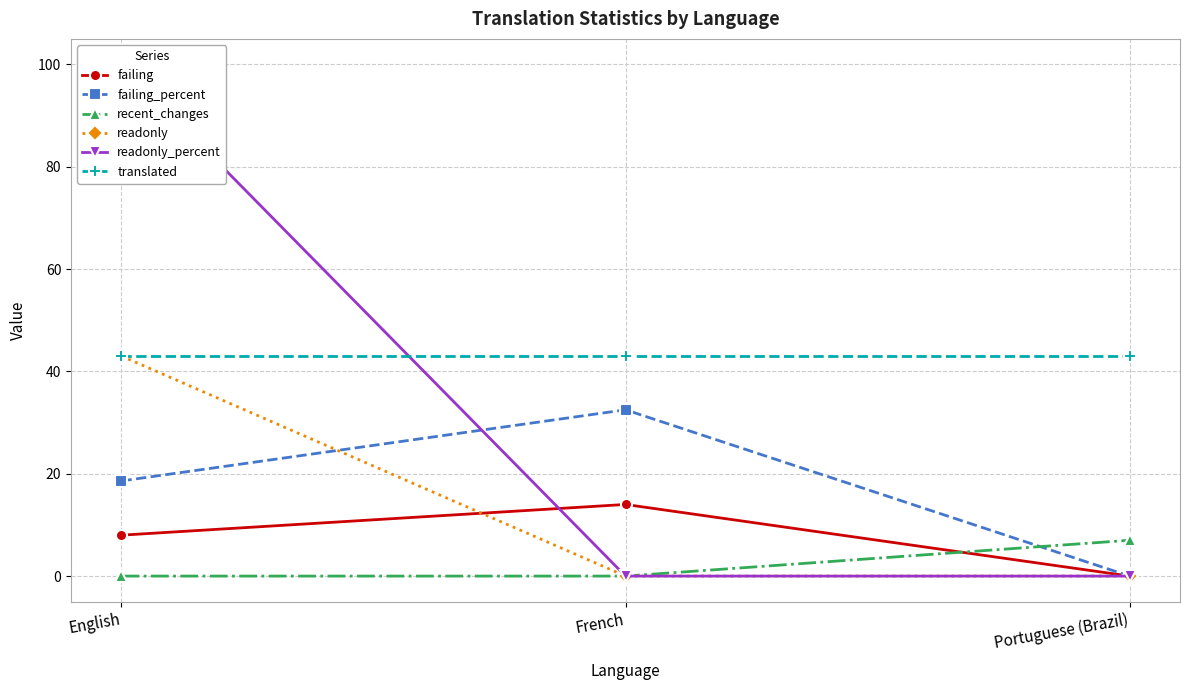

Which series has the largest range (max minus min)?

readonly_percent